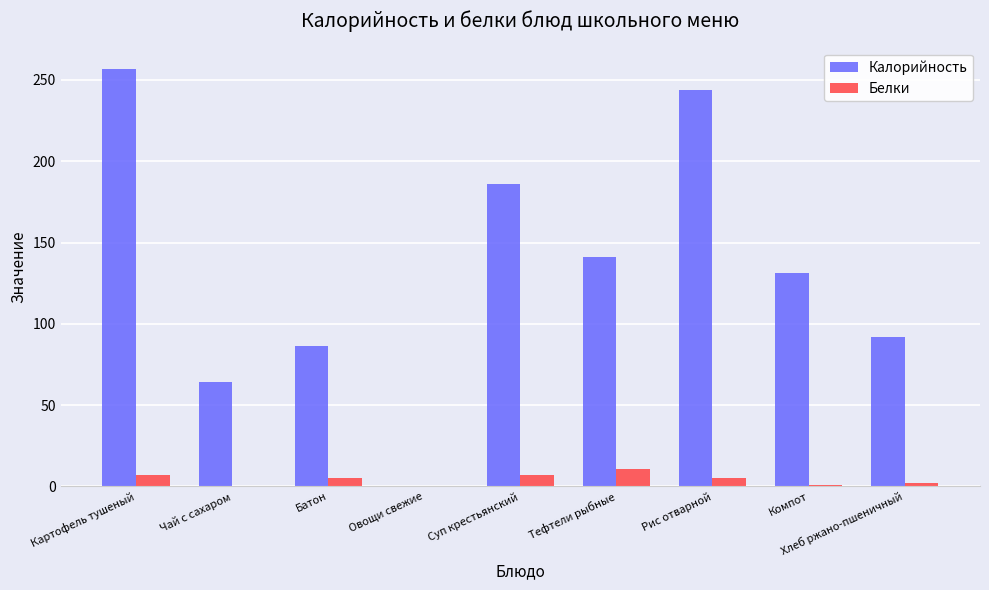

At which label is Калорийность closest to 128?

Компот